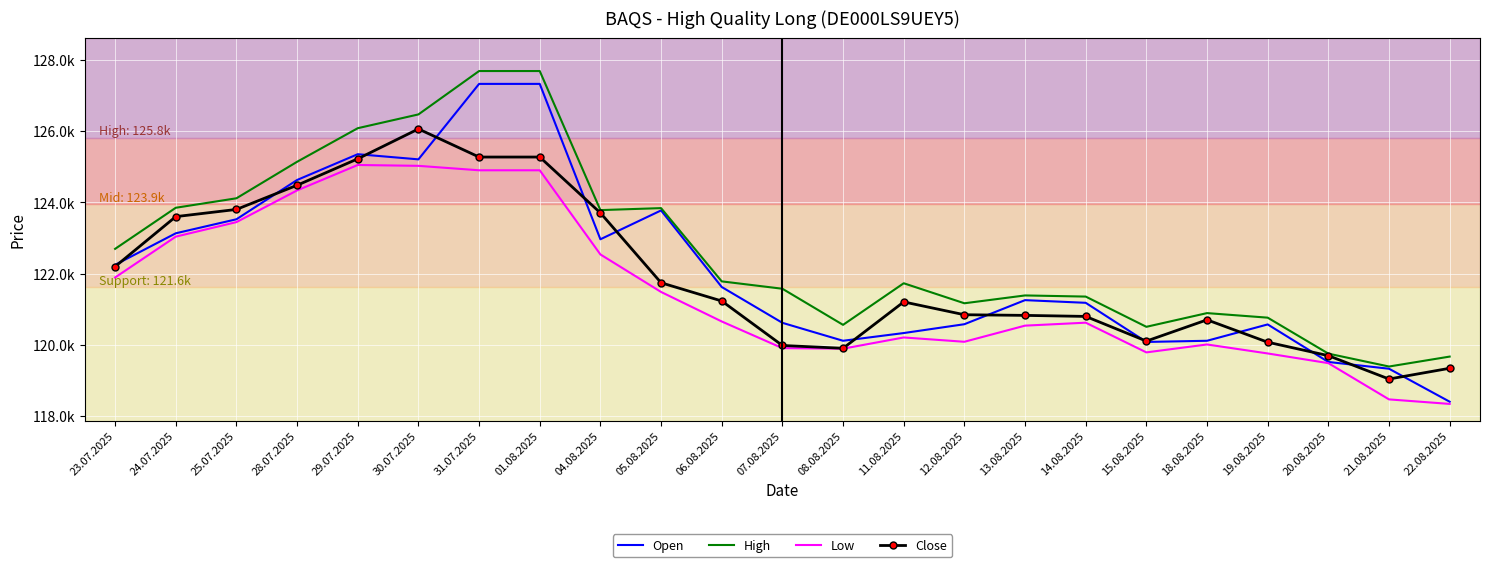

Where is Low nearest to the value 121692?

23.07.2025